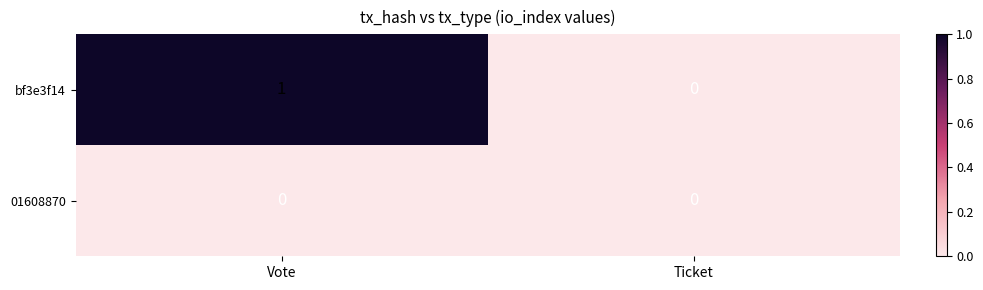

The bf3e3f14 series shows 1 at Vote. True or false?

True